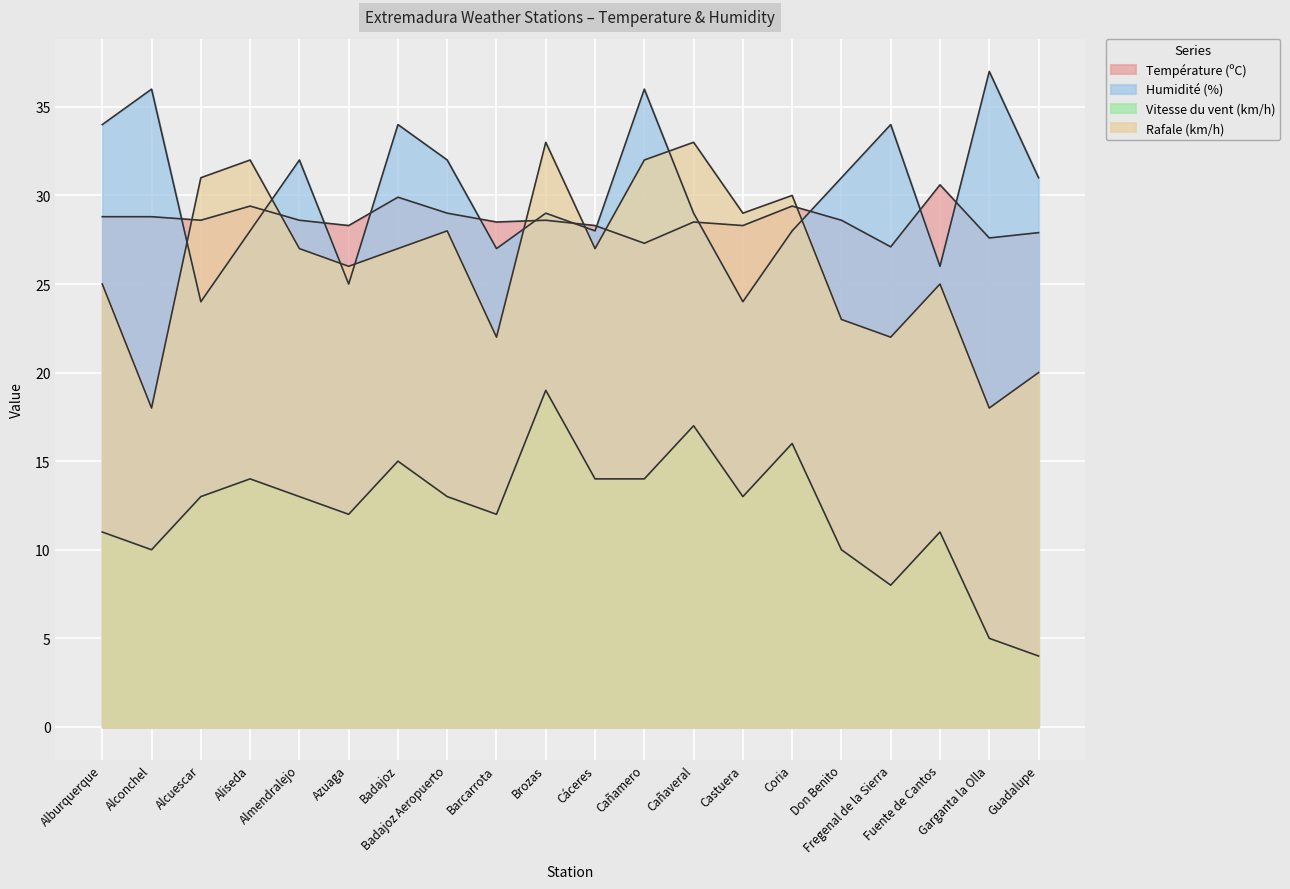

Which series changed the most between Alburquerque and Fuente de Cantos?

Humidité (%)